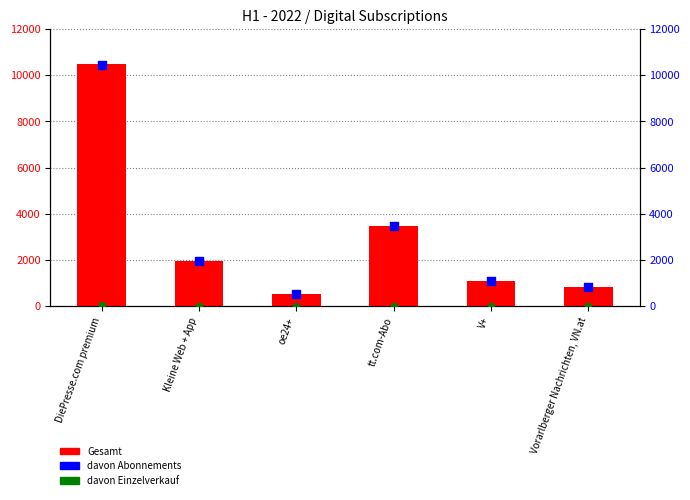

Which series has the largest total across all categories?

Gesamt